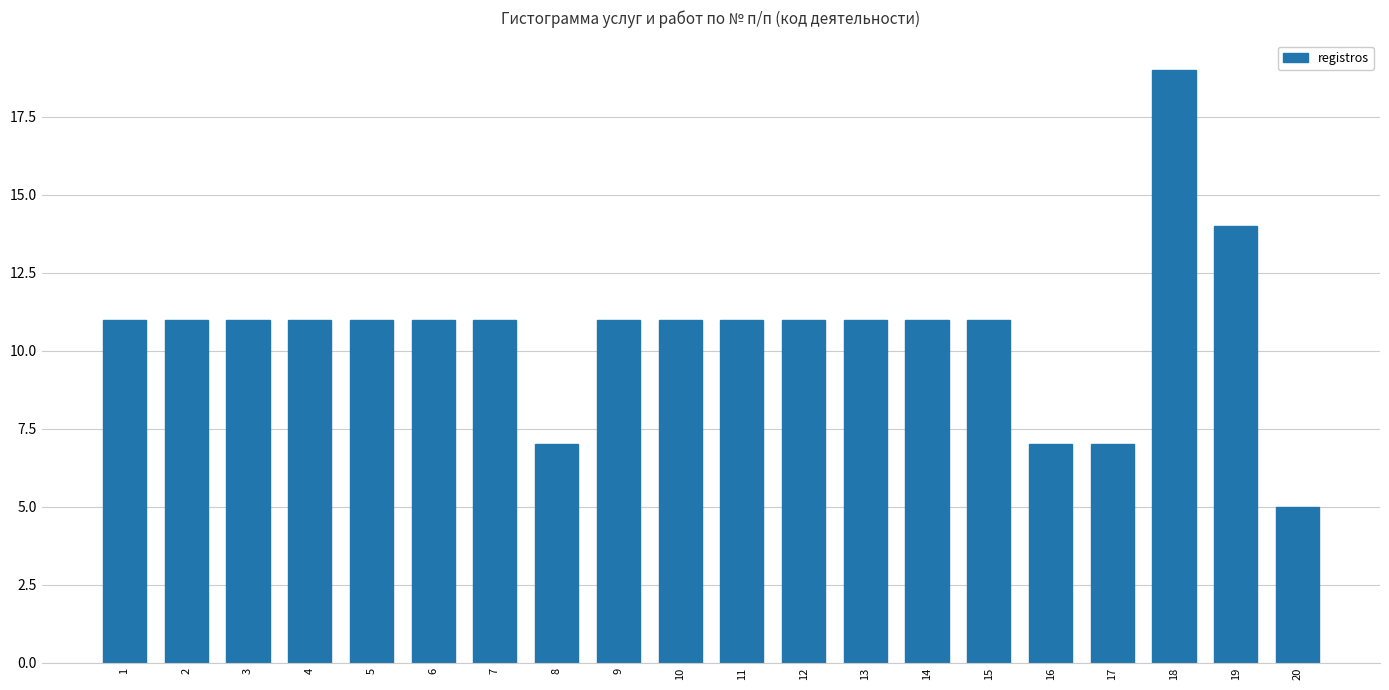

What is the sum of all values?

213